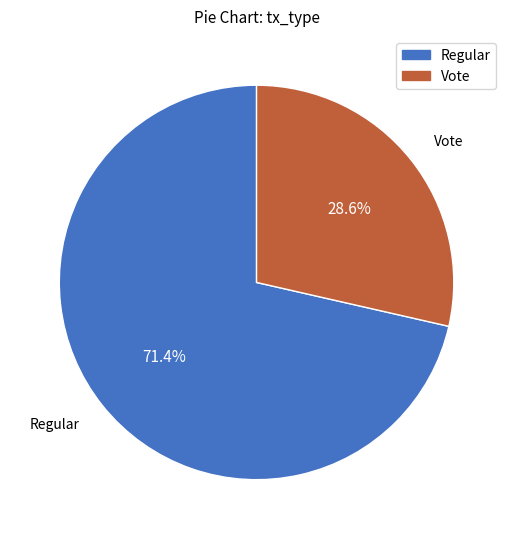

To the nearest percent, what is the average slice percentage?

50%